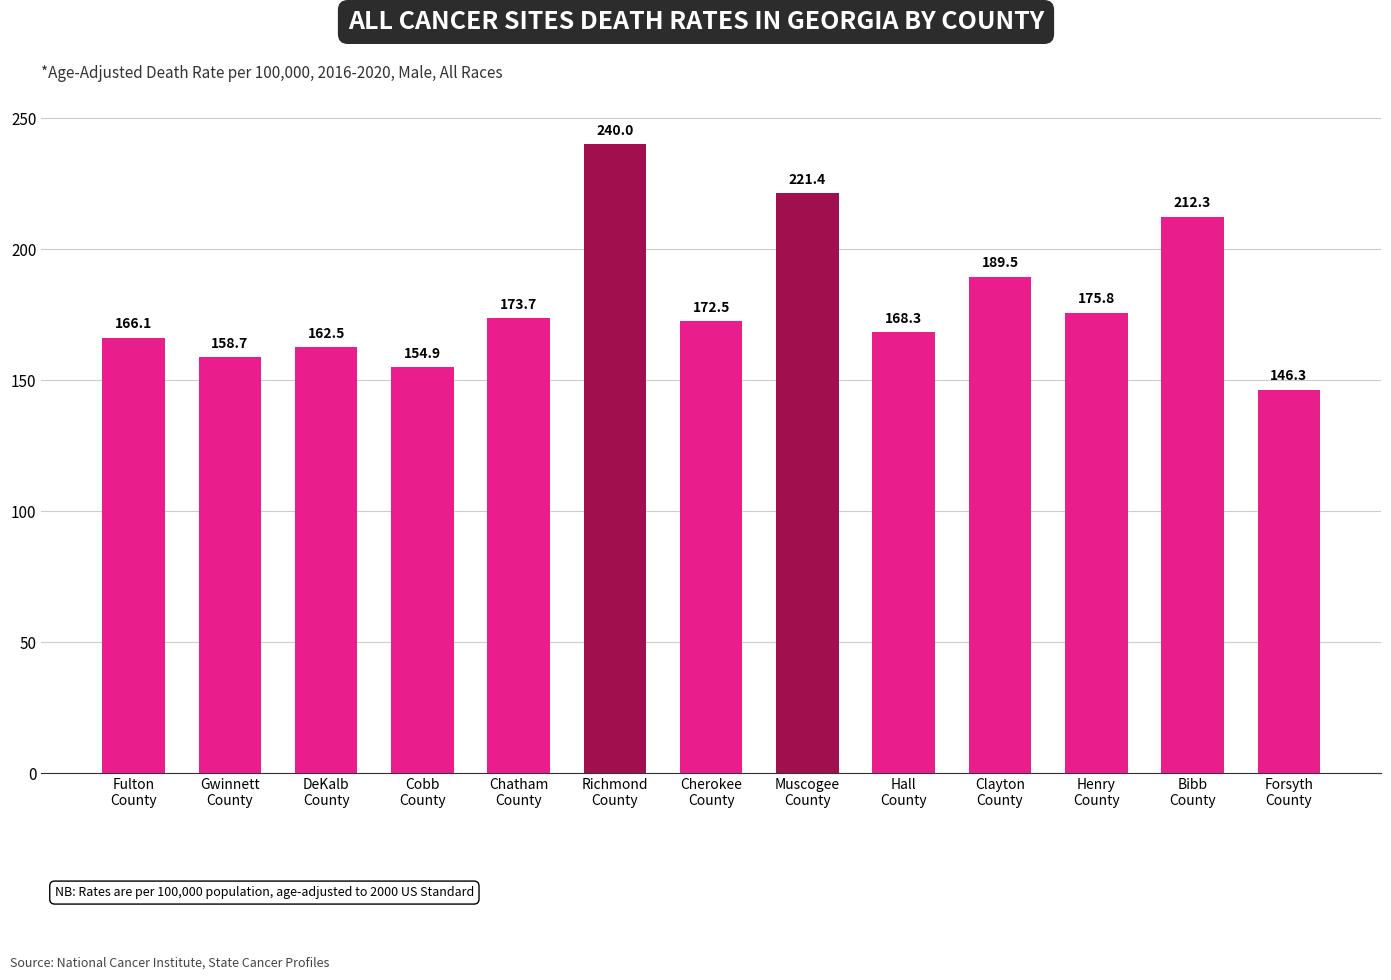

How many values exceed 172?

7